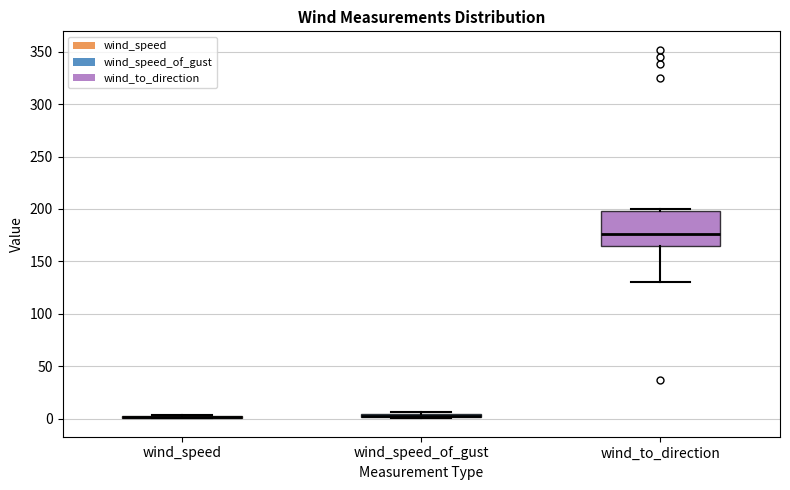

Which box is the tallest, from its lower edge to its upper edge?

wind_to_direction